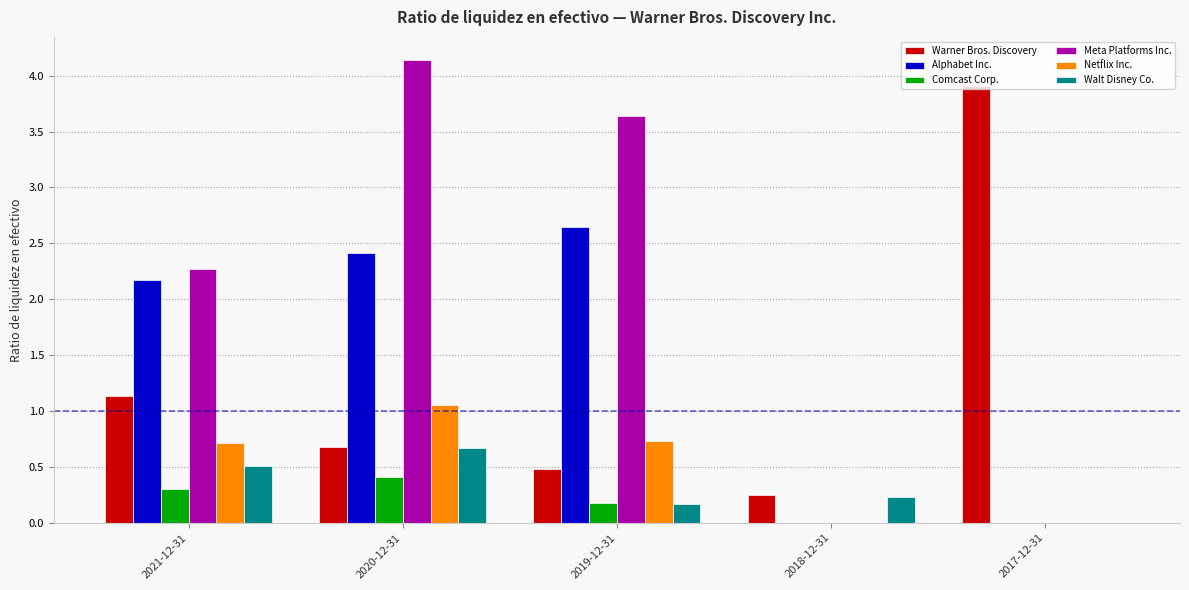

What is the average value of the Alphabet Inc. series?

1.4